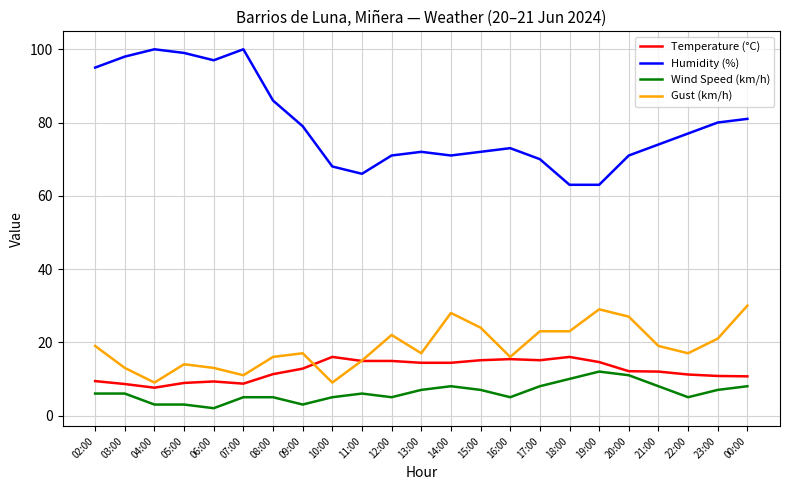

The Humidity (%) series shows 132.1 at 05:00. True or false?

False